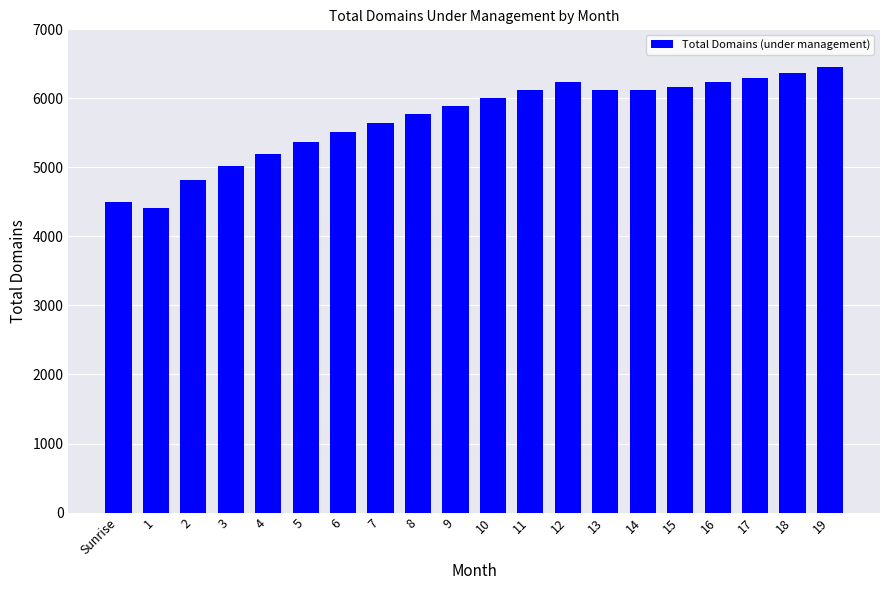

What value does the data have at 16?

6232